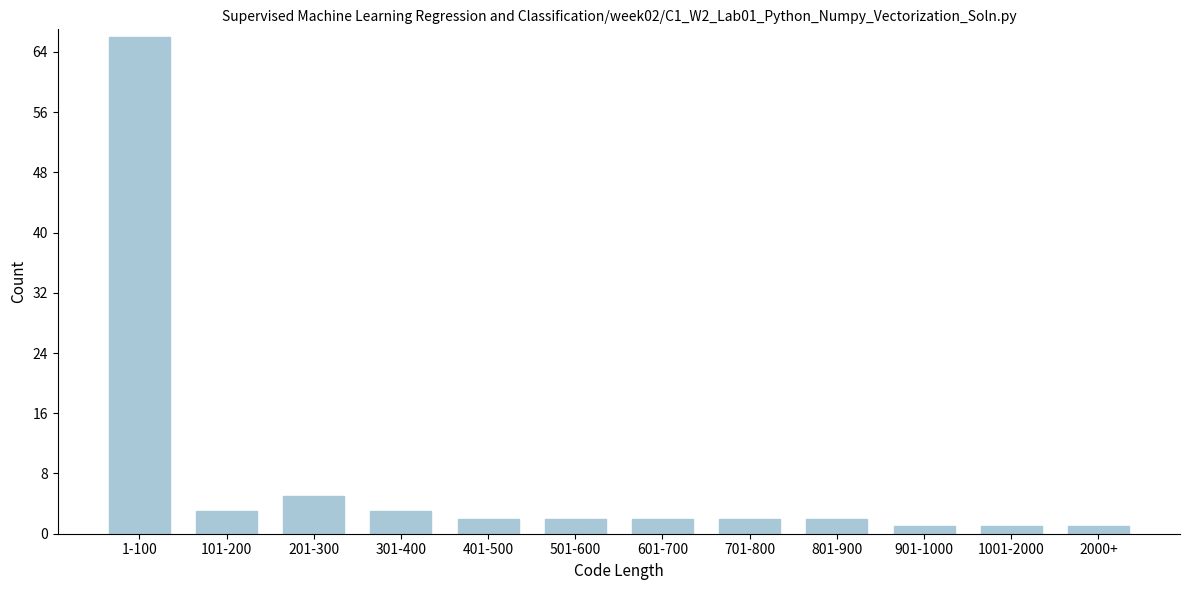

Reading right to left, transcribe all the data shown in this chart.

2000+=1	1001-2000=1	901-1000=1	801-900=2	701-800=2	601-700=2	501-600=2	401-500=2	301-400=3	201-300=5	101-200=3	1-100=66